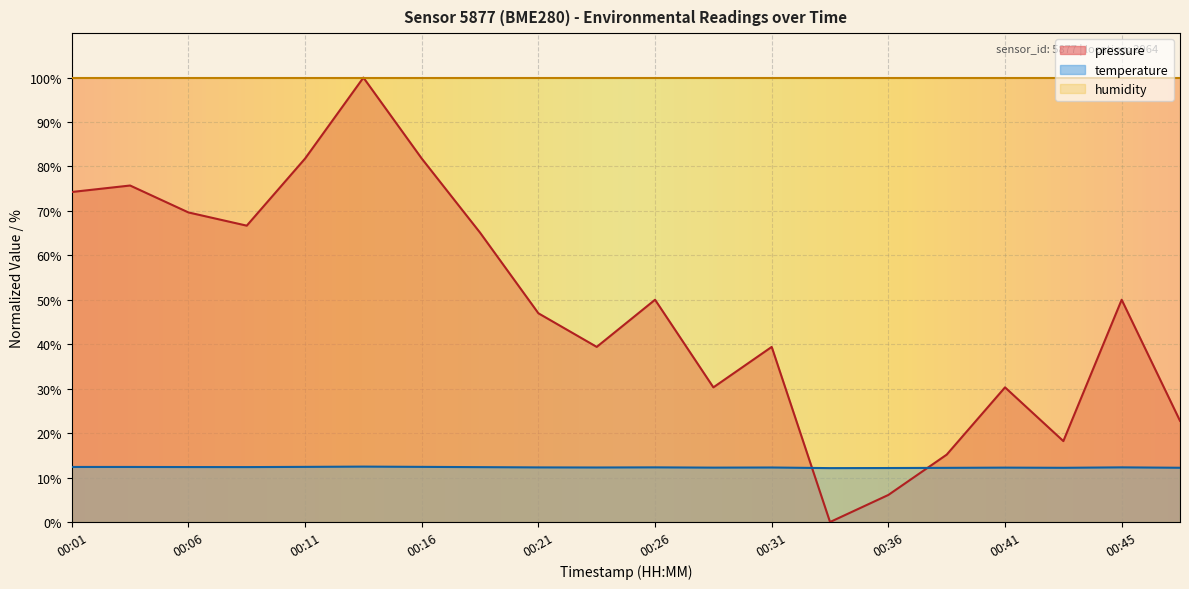

Reading right to left, what are all the values shown in this chart?

pressure: 22.8	50.0	18.2	30.3	15.2	6.1	0.0	39.4	30.3	50.0	39.4	47.0	65.1	81.8	100.0	81.8	66.7	69.7	75.7	74.3
temperature: 12.2	12.3	12.2	12.2	12.2	12.2	12.1	12.3	12.2	12.3	12.3	12.3	12.3	12.4	12.5	12.4	12.4	12.4	12.4	12.4